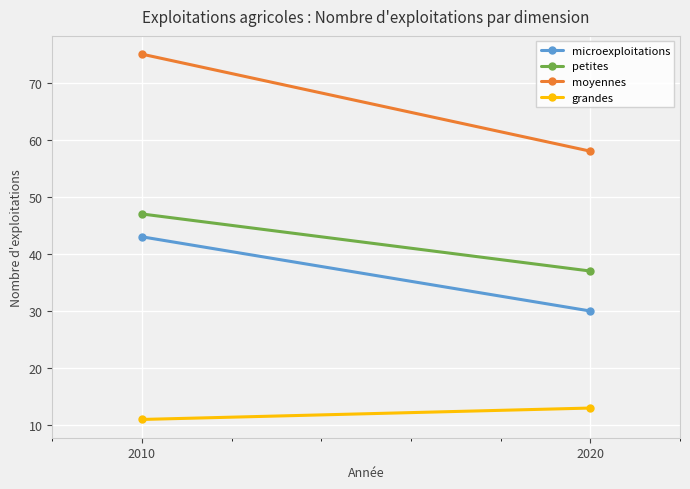

Reading left to right, transcribe all the data shown in this chart.

microexploitations: 43	30
petites: 47	37
moyennes: 75	58
grandes: 11	13